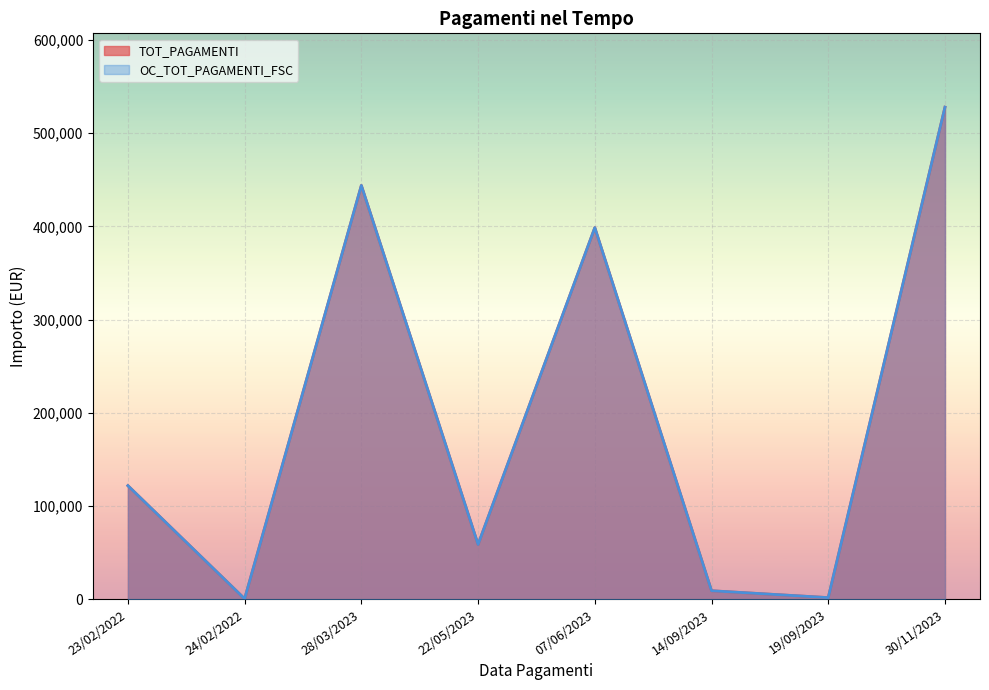

True or false: TOT_PAGAMENTI and OC_TOT_PAGAMENTI_FSC cross at least once.

False